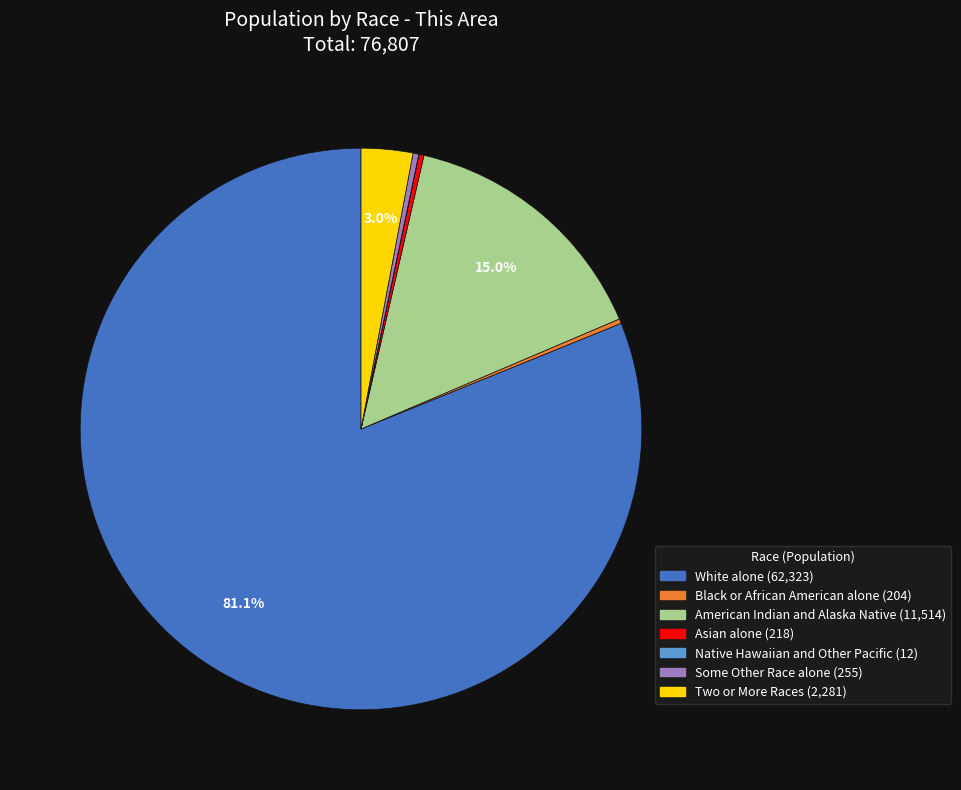

Which slice is the largest?

White alone